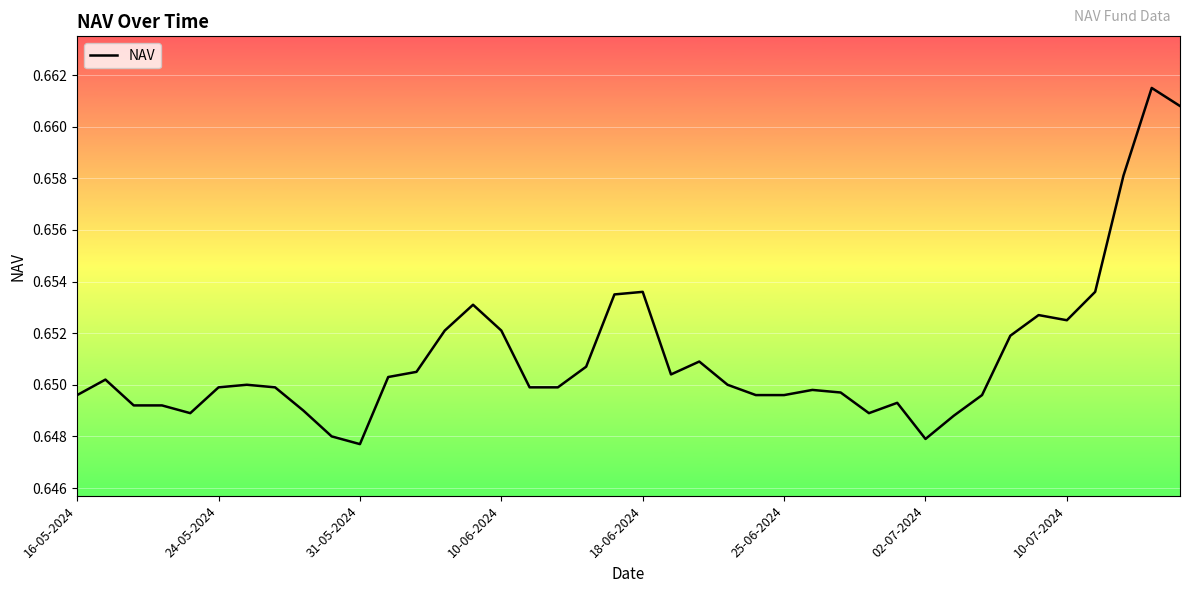

List the labels in order of value, largest first.

38, 39, 37, 20, 36, 19, 14, 34, 35, 13, 15, 33, 22, 18, 12, 21, 11, 24-05-2024, 02-07-2024, 23, 25-06-2024, 10-07-2024, 16, 17, 26, 27, 16-05-2024, 24, 25, 32, 29, 31-05-2024, 10-06-2024, 8, 18-06-2024, 28, 31, 9, 30, 10